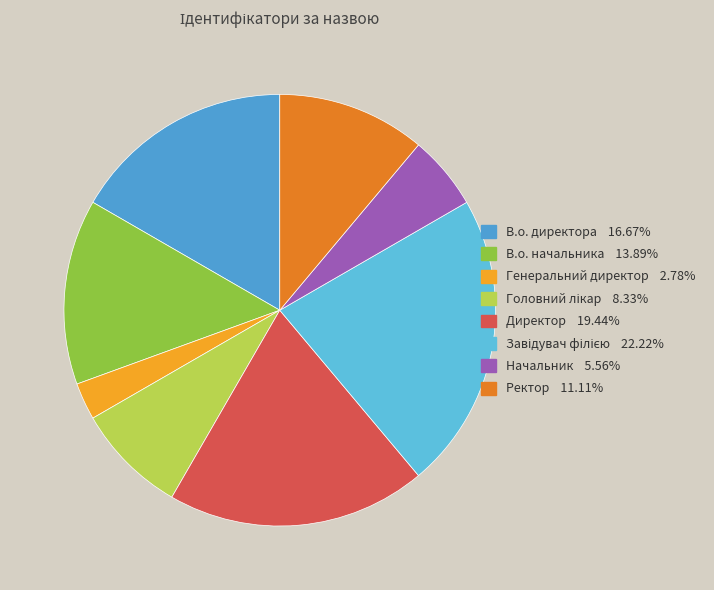

What is the ratio of the value at Генеральний директор to the value at В.о. начальника?

0.2